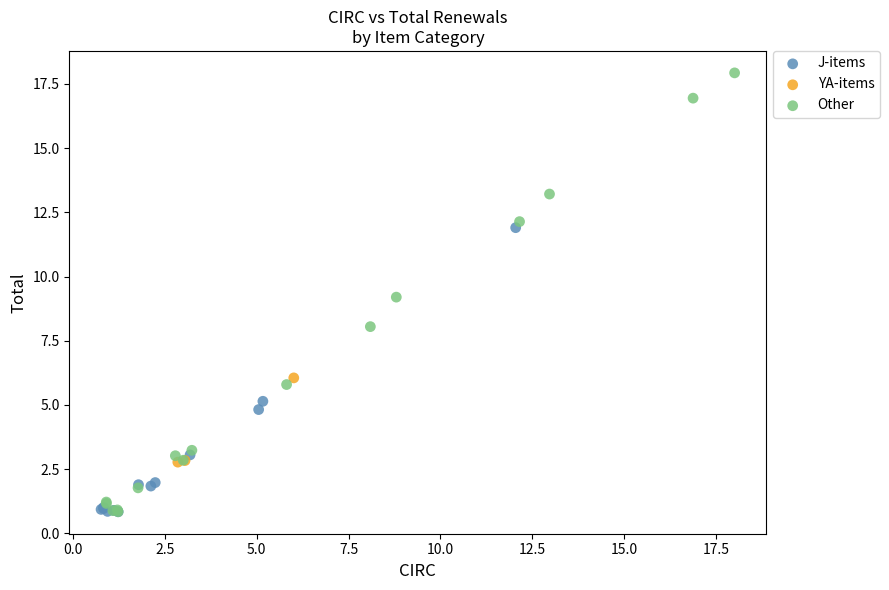

Which series has the widest spread of Y values?

Other